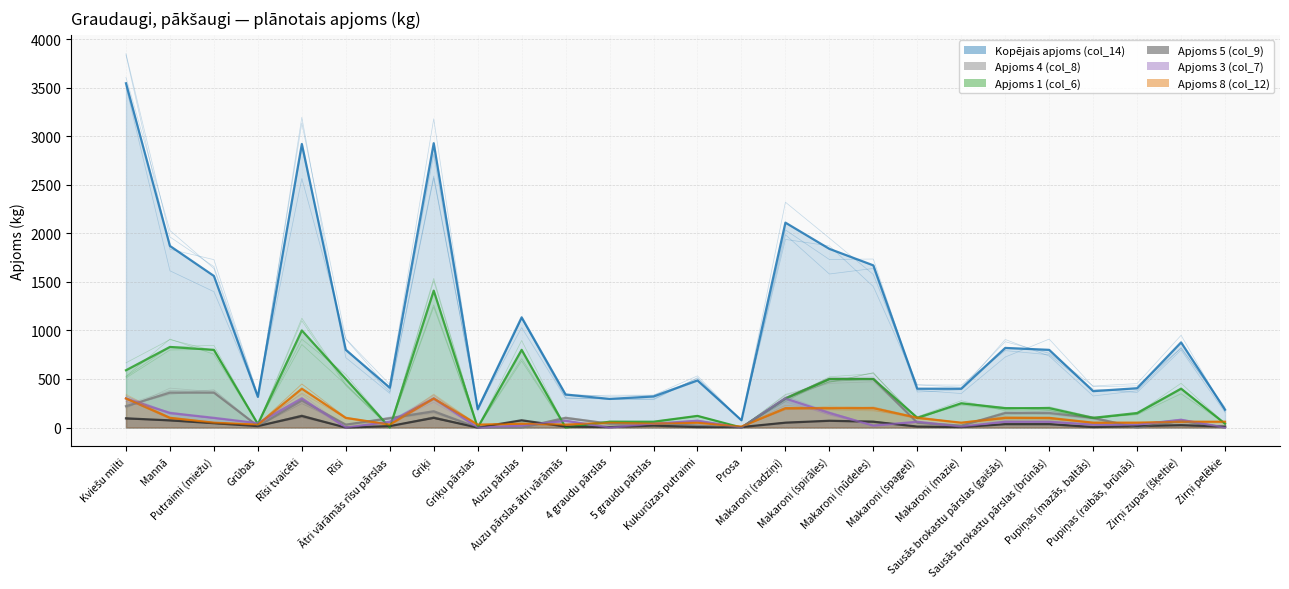

Rank the series at Sausās brokastu pārslas (gaišās) from highest to lowest value.

Kopējais apjoms (col_14), Apjoms 1 (col_6), Apjoms 4 (col_8), Apjoms 8 (col_12), Apjoms 3 (col_7), Apjoms 5 (col_9)